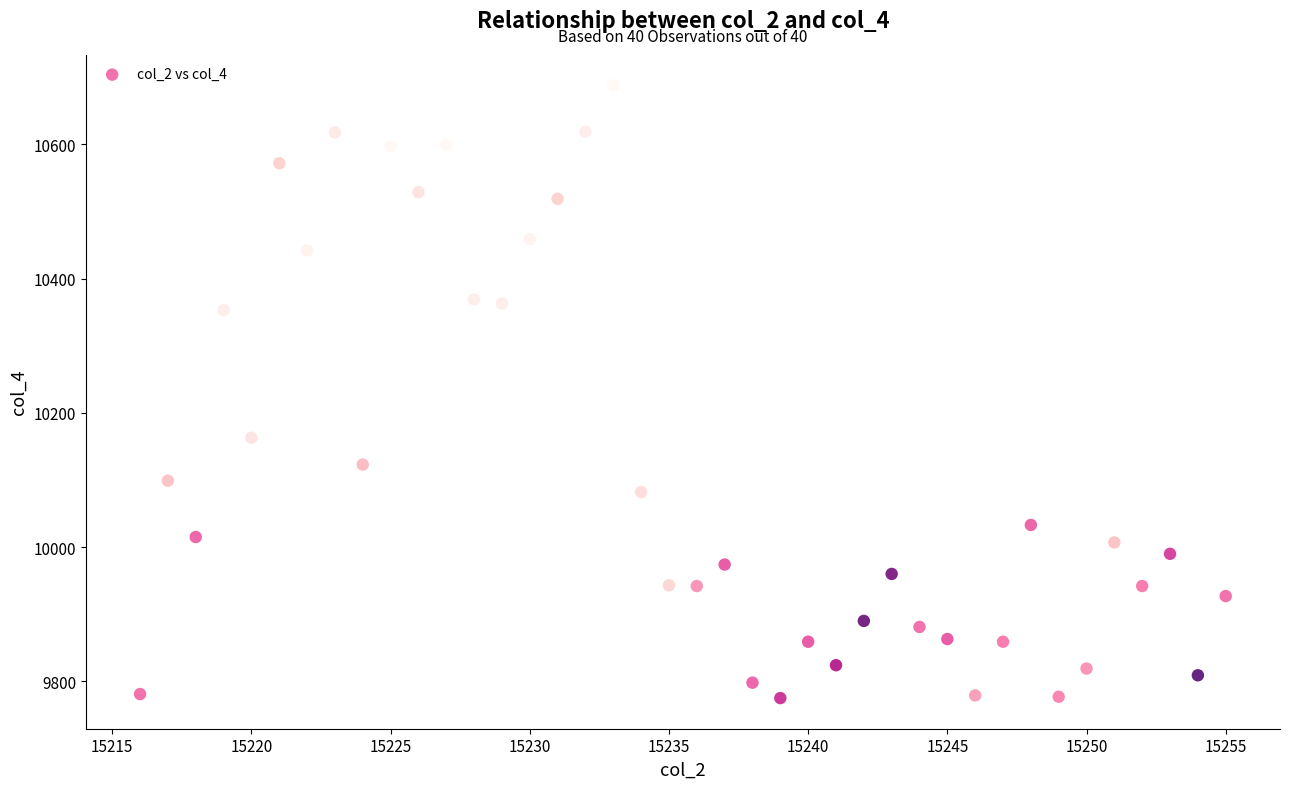

What is the range of Y values (max minus min)?

913